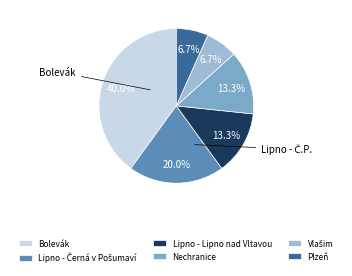

How many segments does this pie chart have?

6